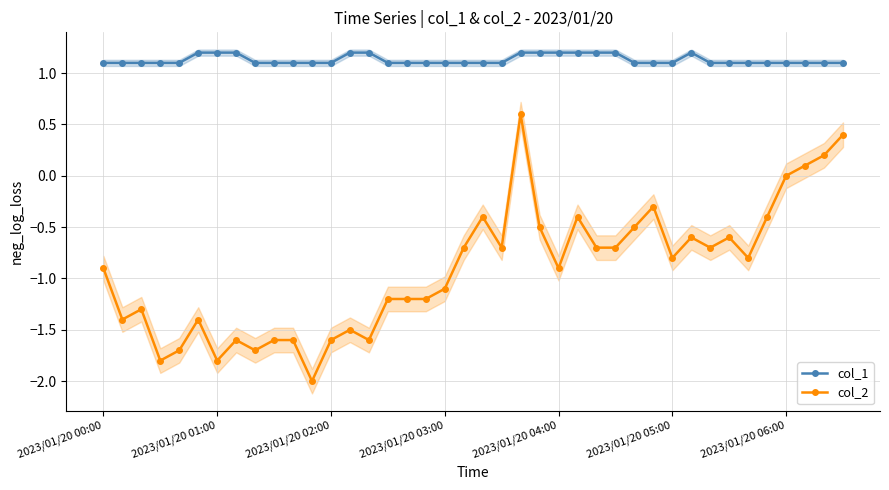

Does the chart display data point markers on the line(s)?

Yes